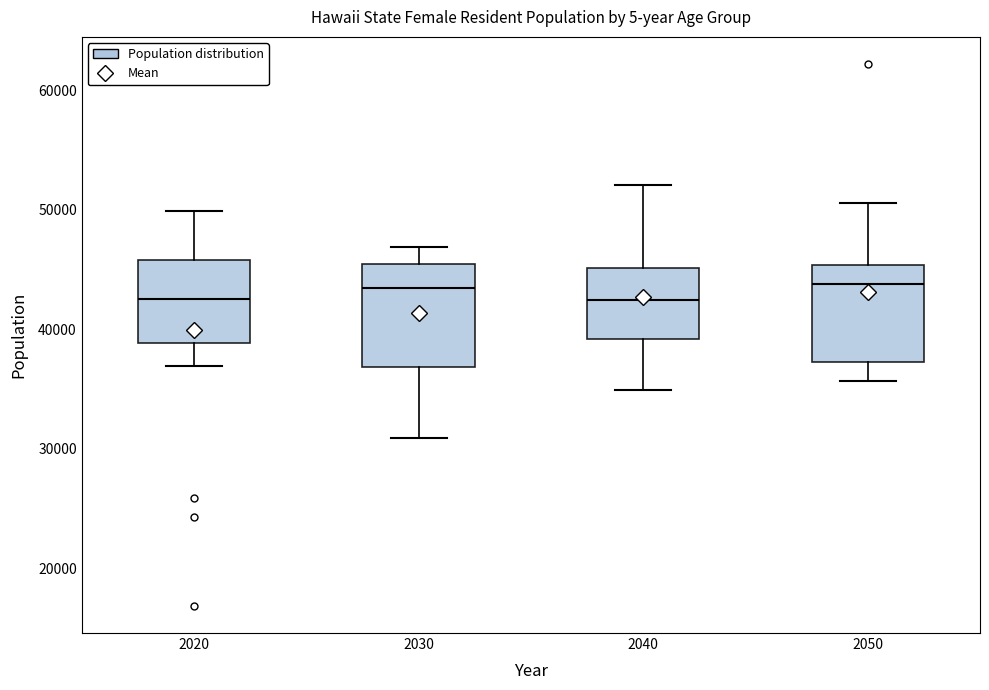

Reading left to right, read every box against the y-axis: the position of its median line, the range the box covers, and the ends of its whiskers. The values are not printed on the chart, so give them approximately, as read against the axis.

2020: median 43000, box 39000 to 46000, whiskers 37000 to 50000
2030: median 43000, box 37000 to 45000, whiskers 31000 to 47000
2040: median 42000, box 39000 to 45000, whiskers 35000 to 52000
2050: median 44000, box 37000 to 45000, whiskers 36000 to 51000